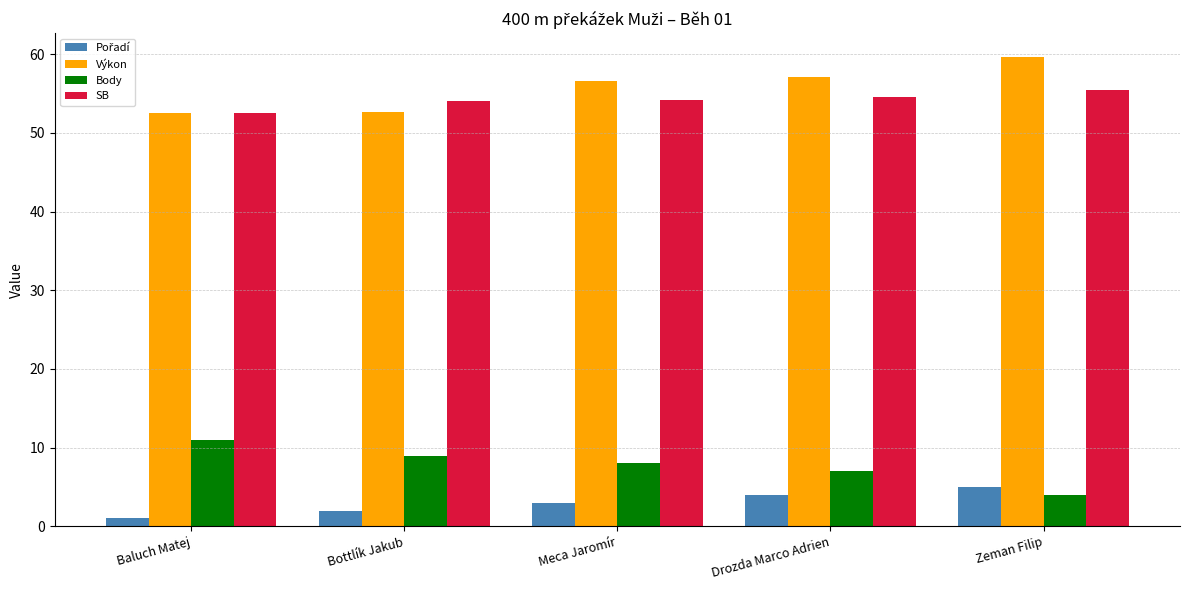

At how many categories does at least one series exceed 18?

5